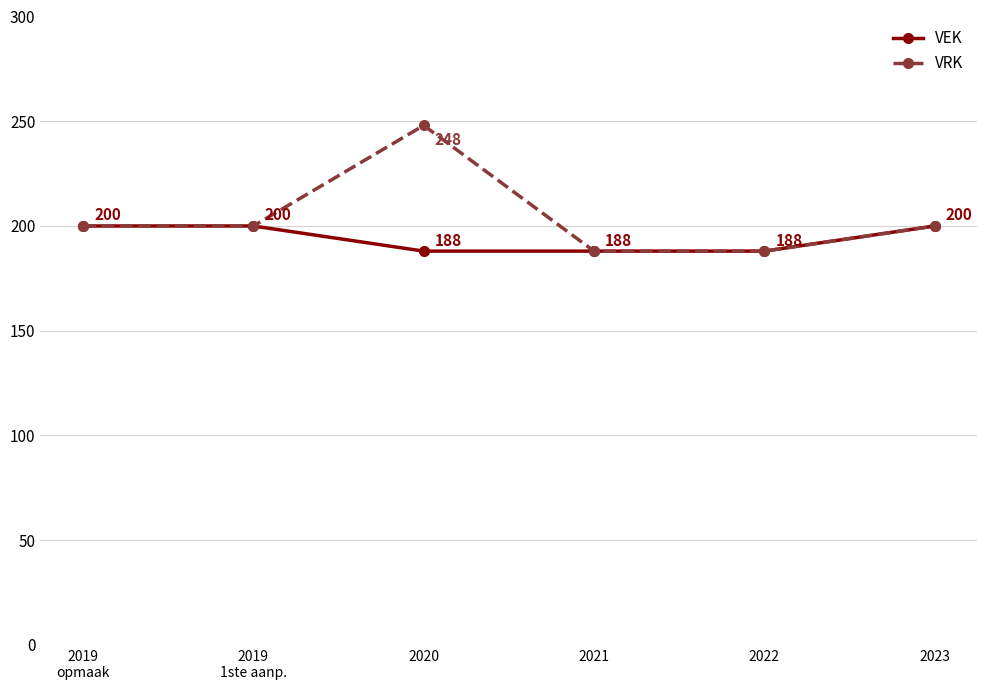

The VRK series shows 57 at 2022. True or false?

False